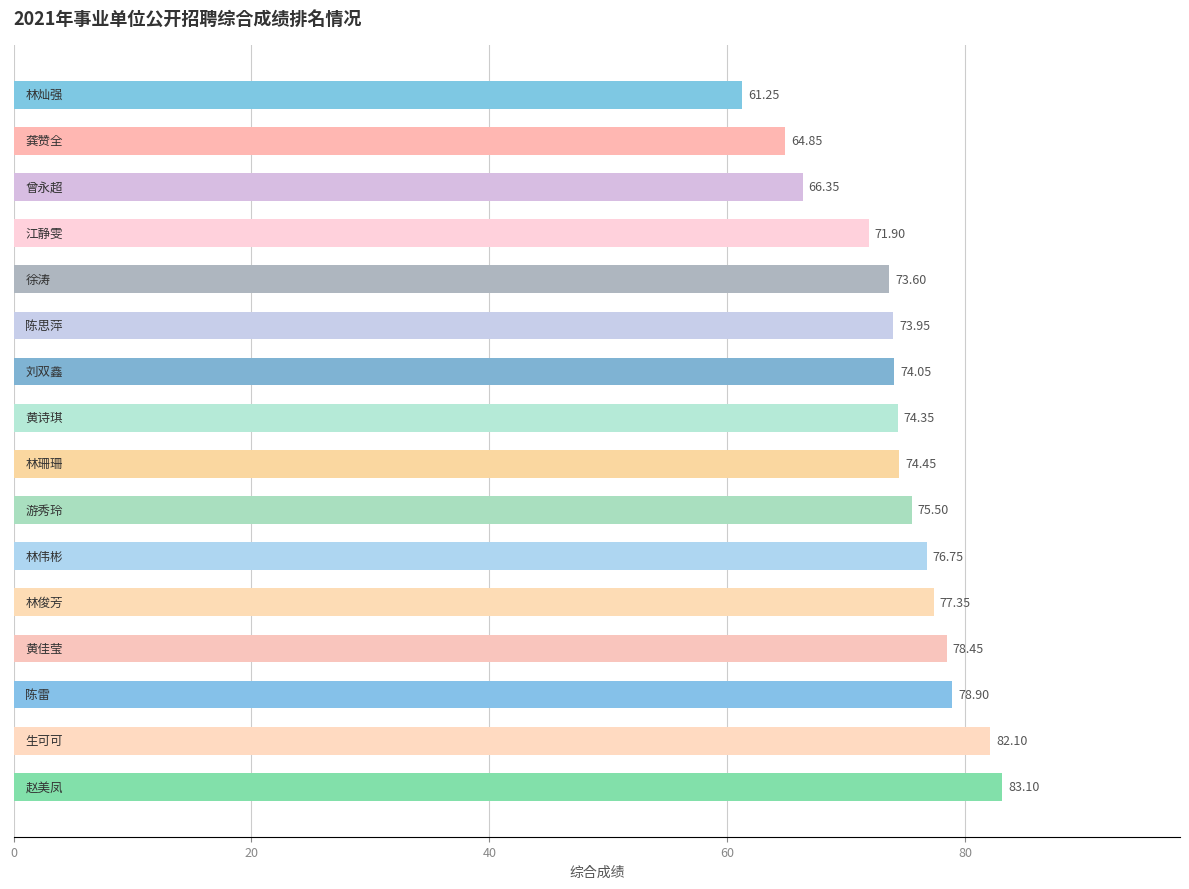

How many values are below 74?

6